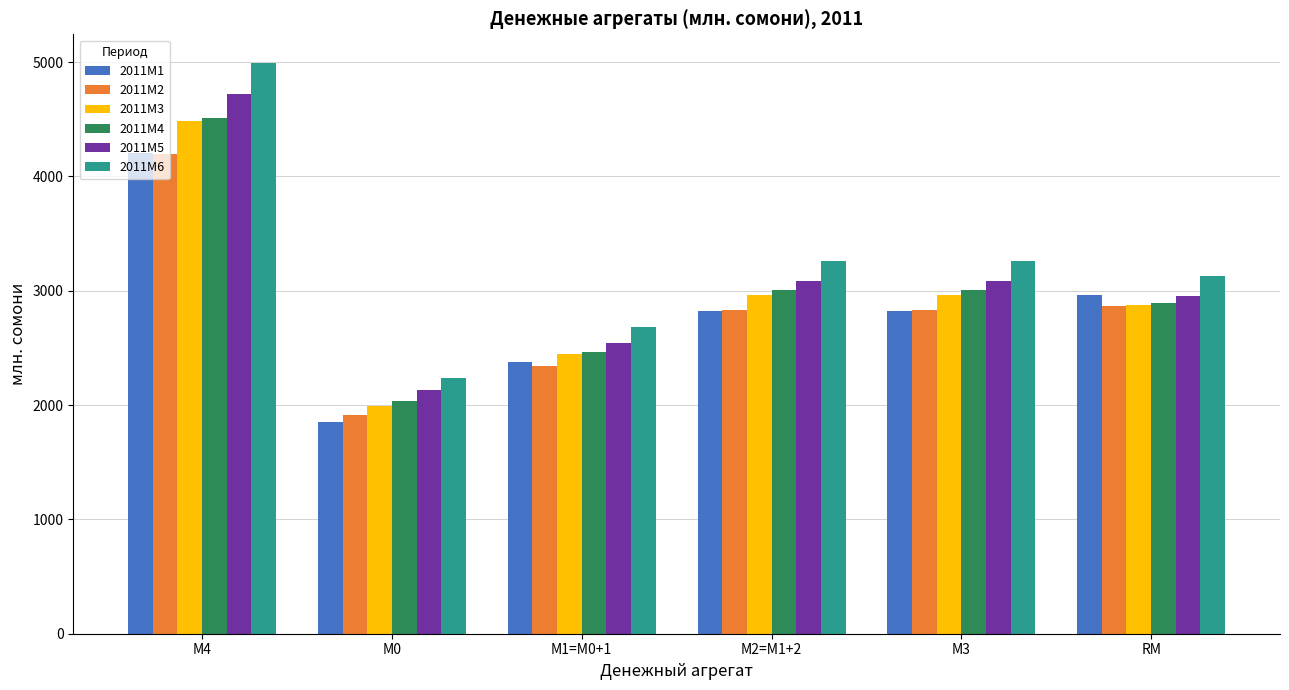

Which series has the widest spread of values?

2011M6